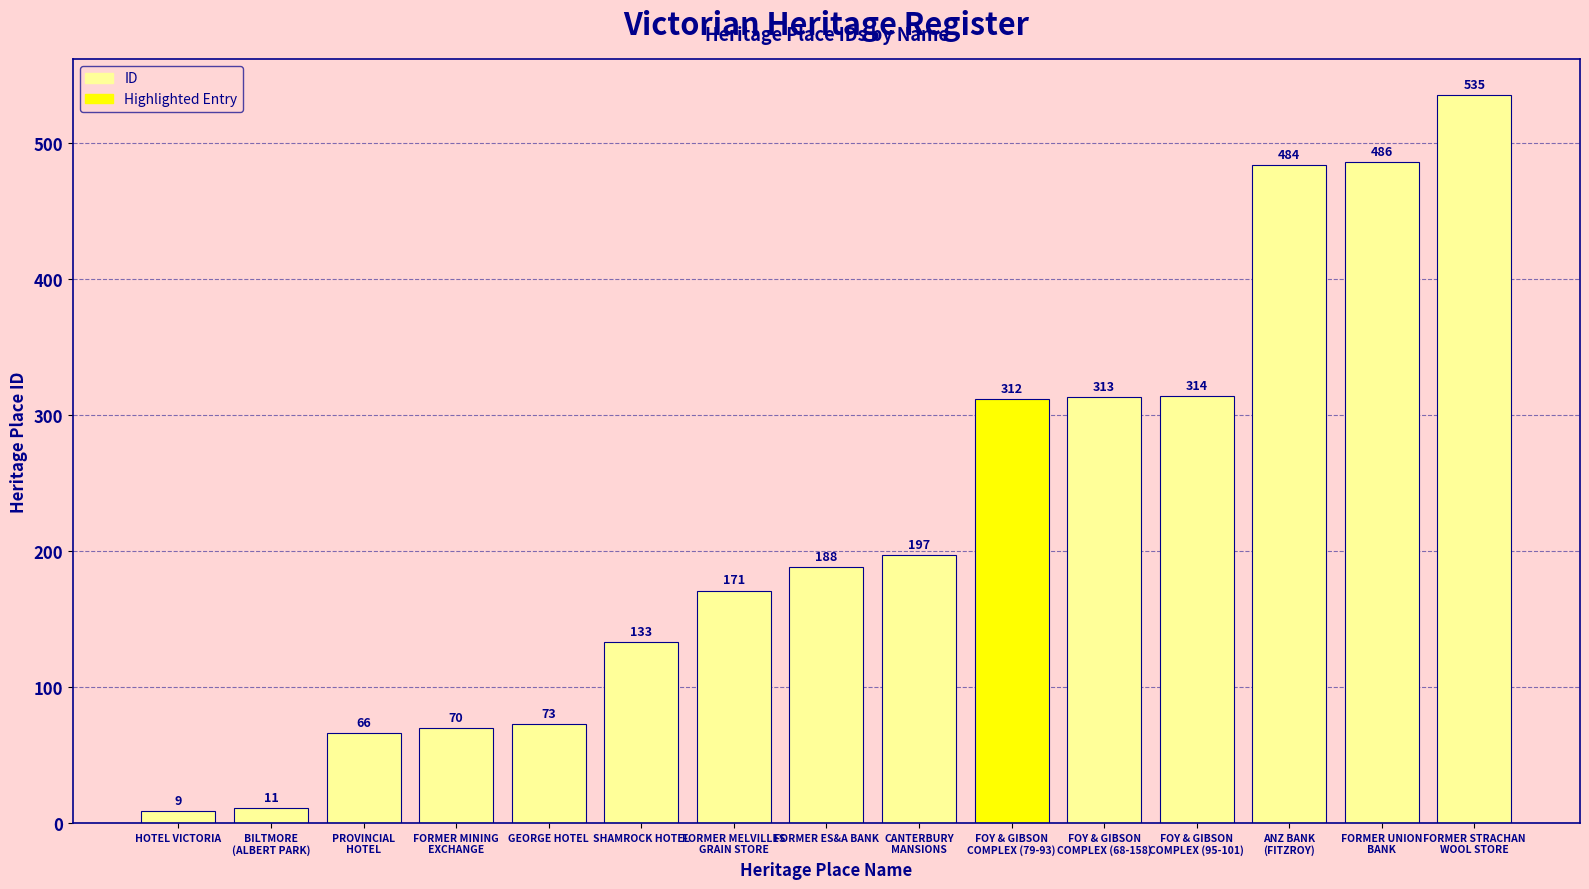

What is the value of the 4th bar from the left?

70